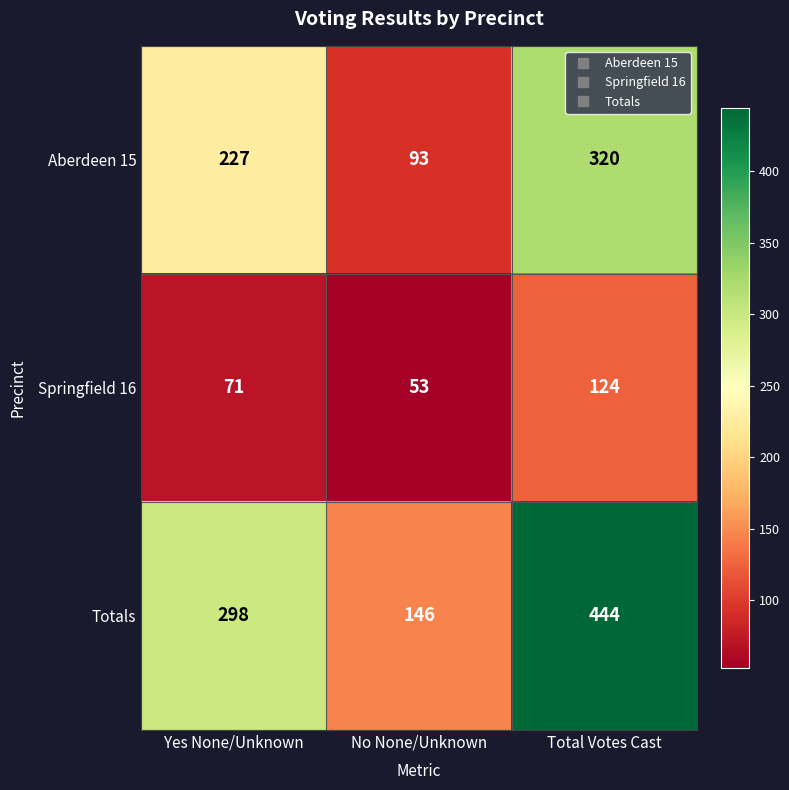

What is the average value of the Totals series?

296